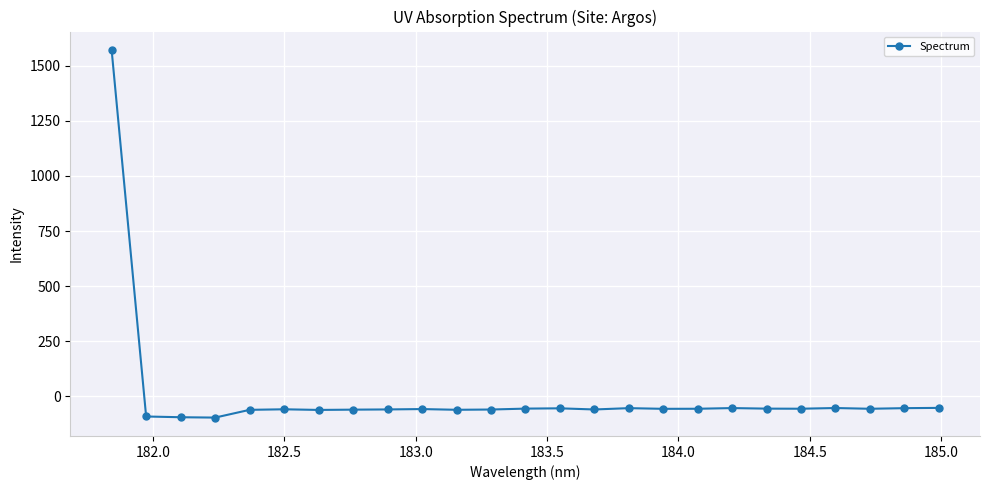

What is the difference between the second highest and minimum values?

44.0